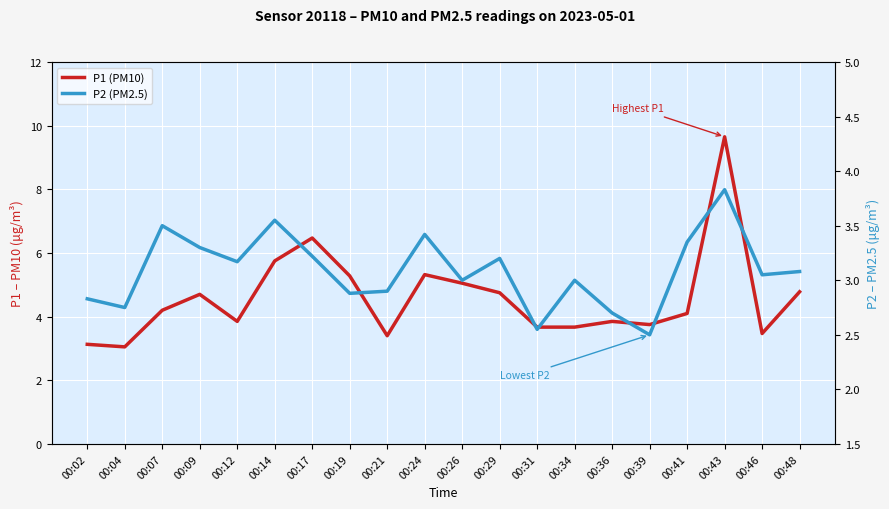

Reading left to right, transcribe all the data shown in this chart.

P1 (PM10): 00:02=3.1	00:04=3.0	00:07=4.2	00:09=4.7	00:12=3.9	00:14=5.8	00:17=6.5	00:19=5.3	00:21=3.4	00:24=5.3	00:26=5.0	00:29=4.8	00:31=3.7	00:34=3.7	00:36=3.9	00:39=3.8	00:41=4.1	00:43=9.7	00:46=3.5	00:48=4.8
P2 (PM2.5): 00:02=2.8	00:04=2.8	00:07=3.5	00:09=3.3	00:12=3.2	00:14=3.5	00:17=3.2	00:19=2.9	00:21=2.9	00:24=3.4	00:26=3.0	00:29=3.2	00:31=2.5	00:34=3.0	00:36=2.7	00:39=2.5	00:41=3.4	00:43=3.8	00:46=3.0	00:48=3.1